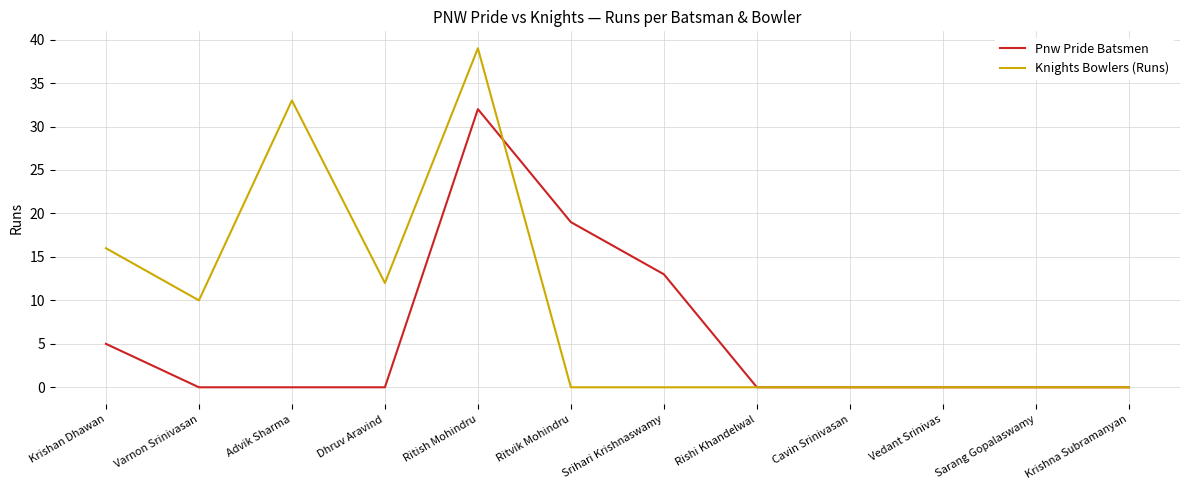

What is the difference between the maximum and minimum values in the Pnw Pride Batsmen series?

32